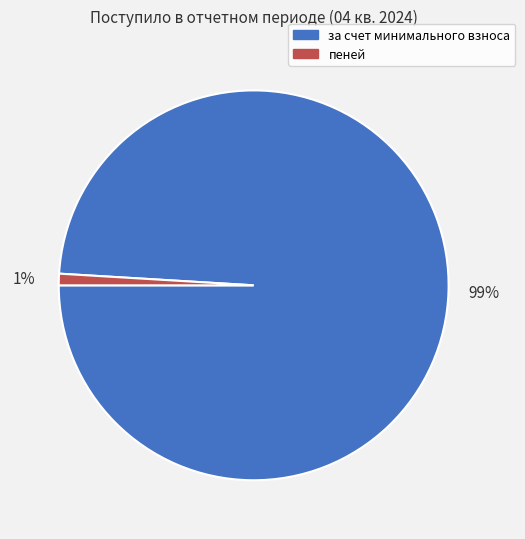

To the nearest percent, what portion does пеней represent?

1%